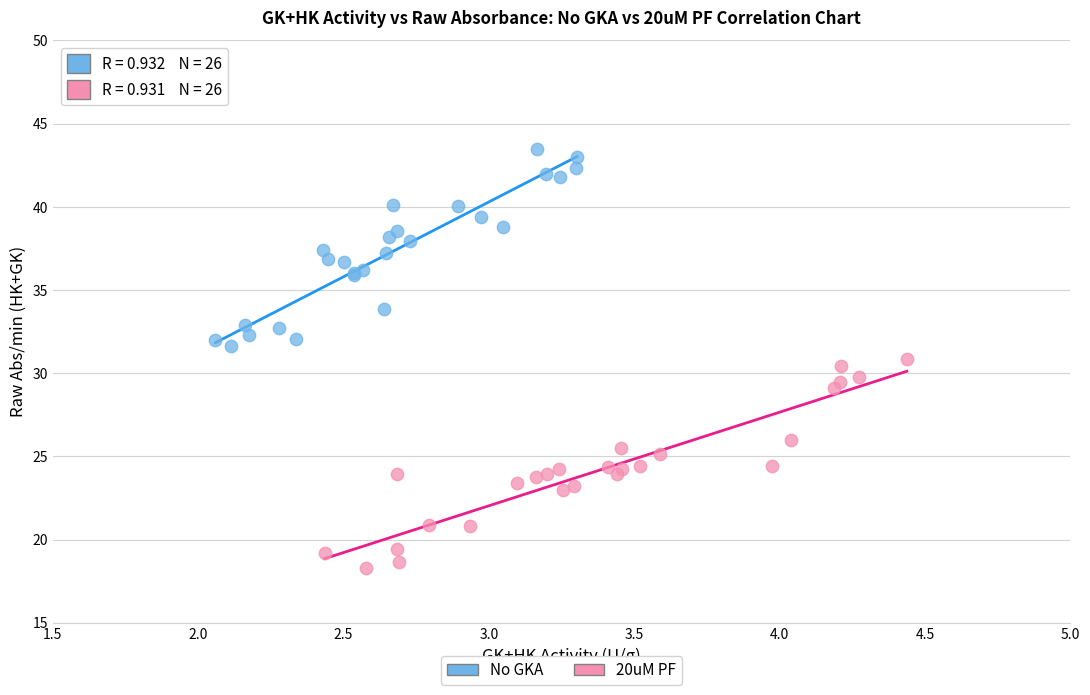

Which series has the widest spread of Y values?

20uM PF